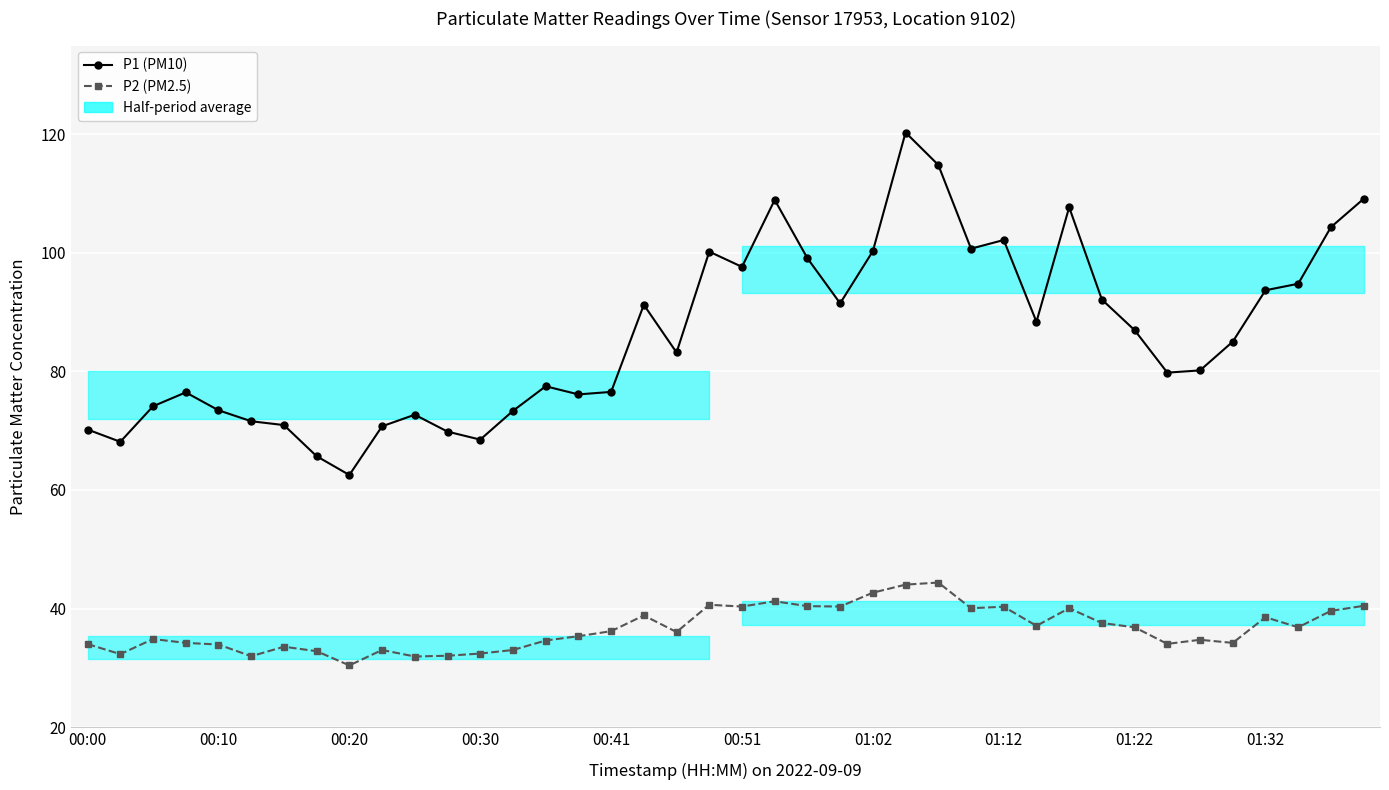

True or false: P2 (PM2.5) and P1 (PM10) cross at least once.

False